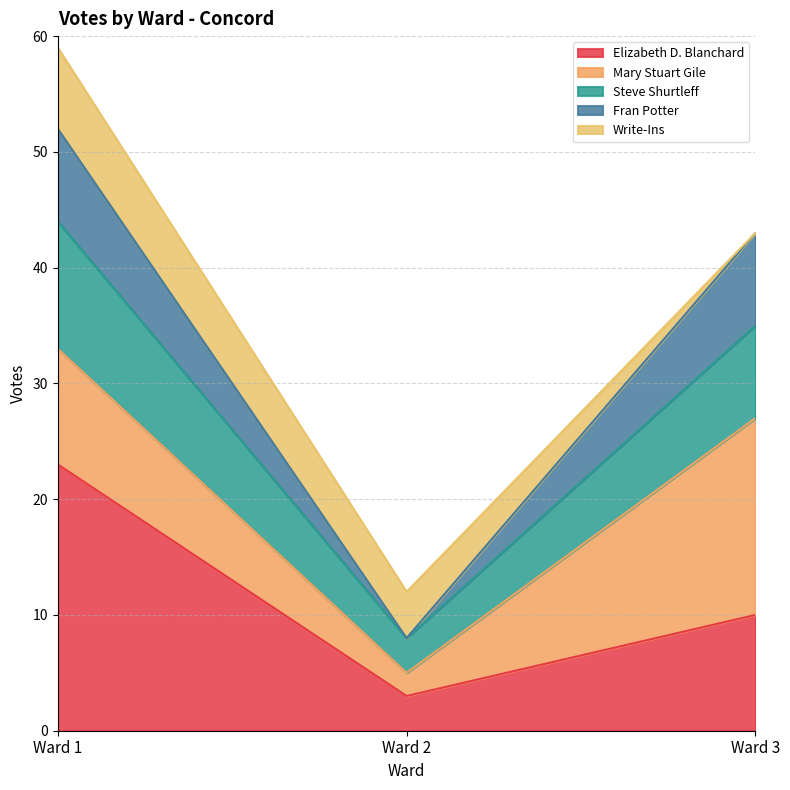

The value of Elizabeth D. Blanchard at Ward 3 is 5. True or false?

False